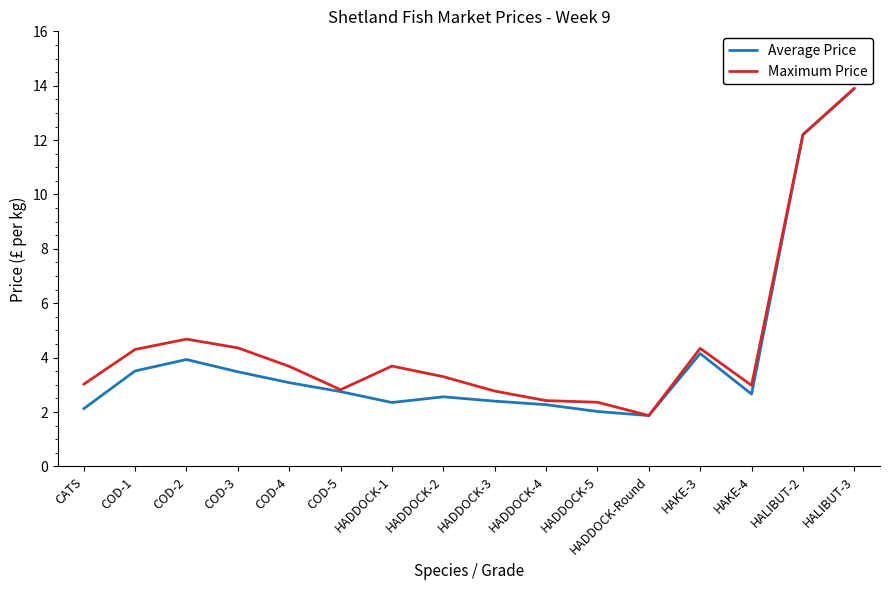

At which category is the sum across all series the highest?

HALIBUT-3